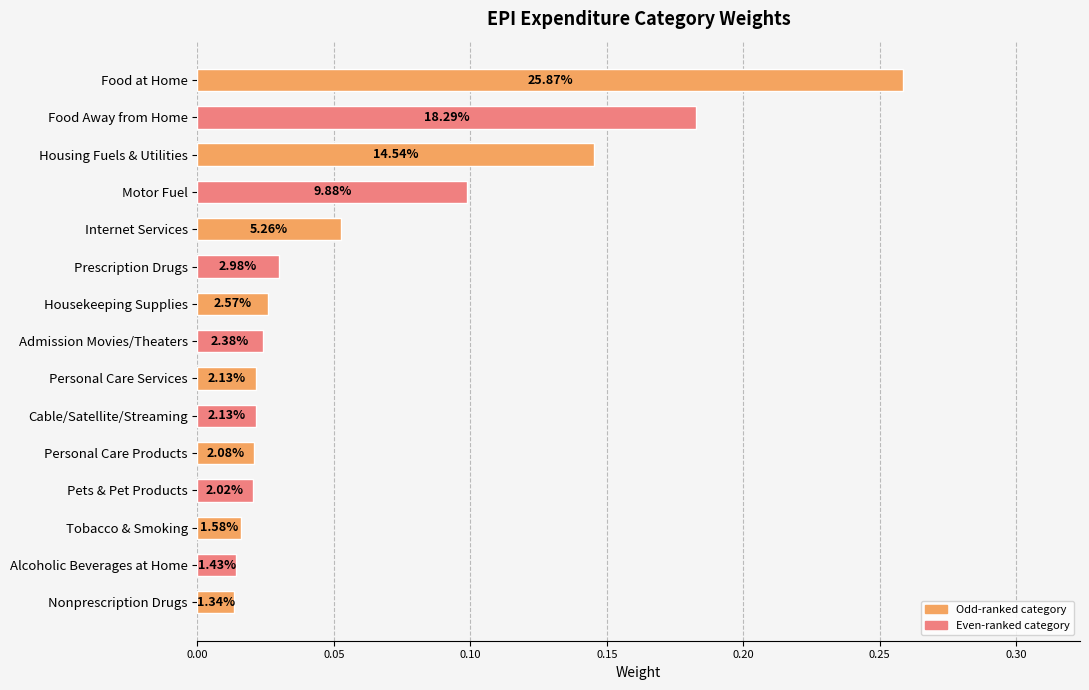

Are the bars horizontal?

Yes